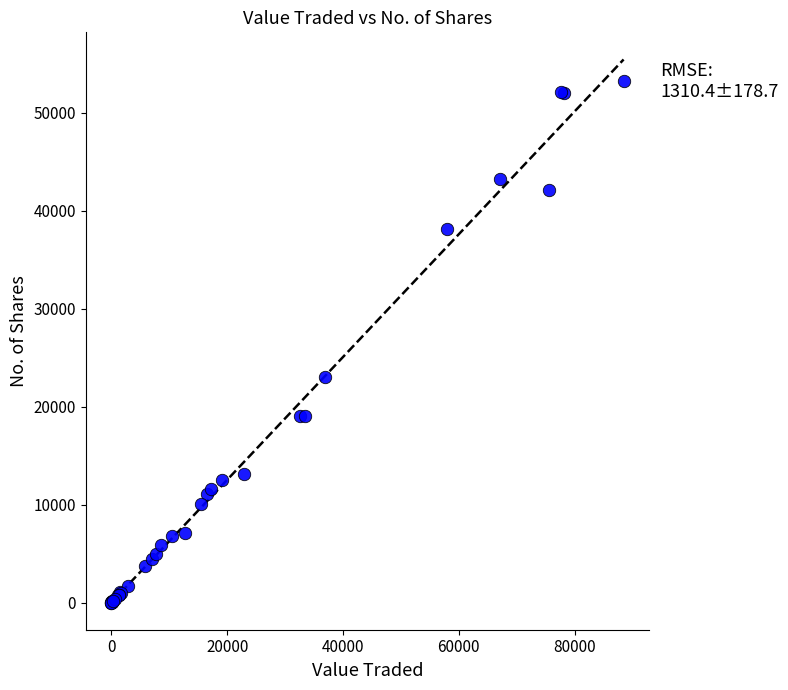

What Y value in the scatter plot is closest to 26622?

23050